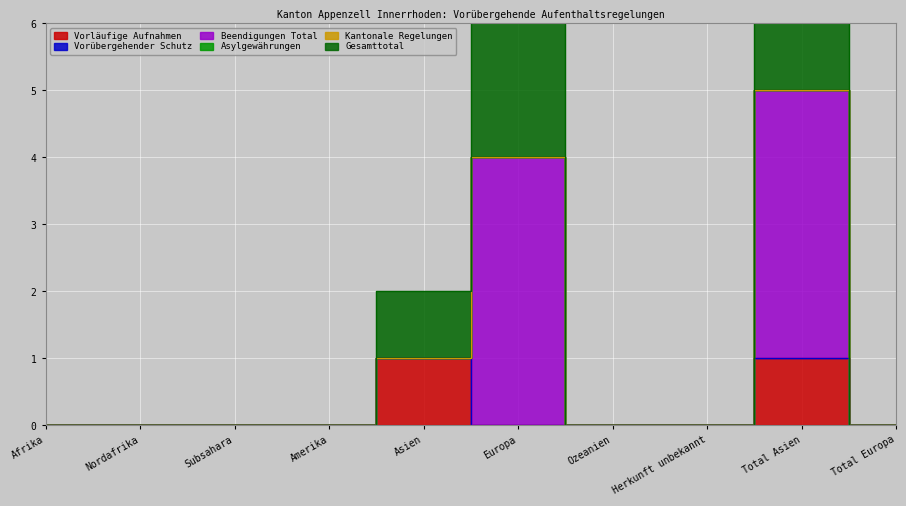

What position from the right is Asien?

6